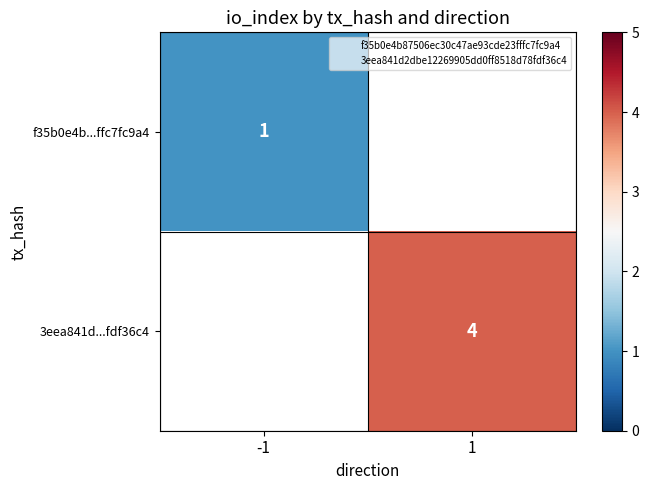

Which has a higher value, -1 or 1?

1